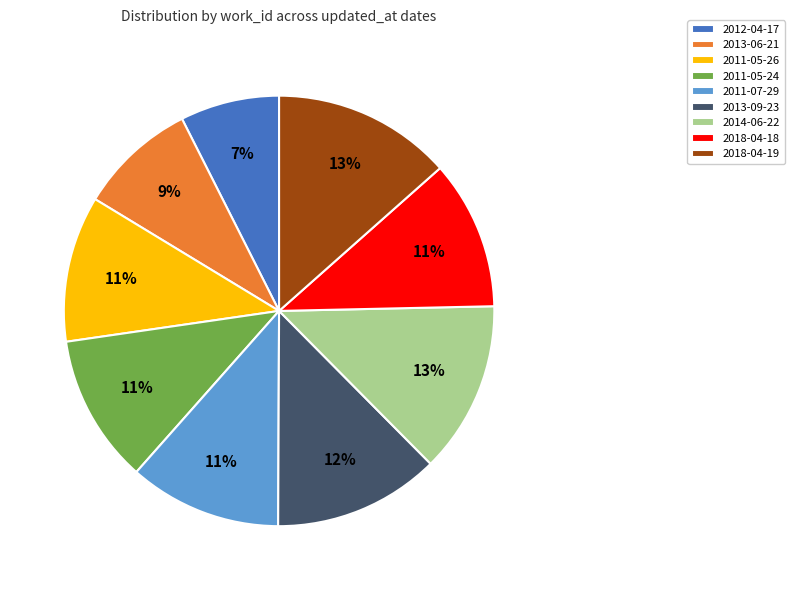

What is the ratio of the value at 2013-06-21 to the value at 2014-06-22?

0.7